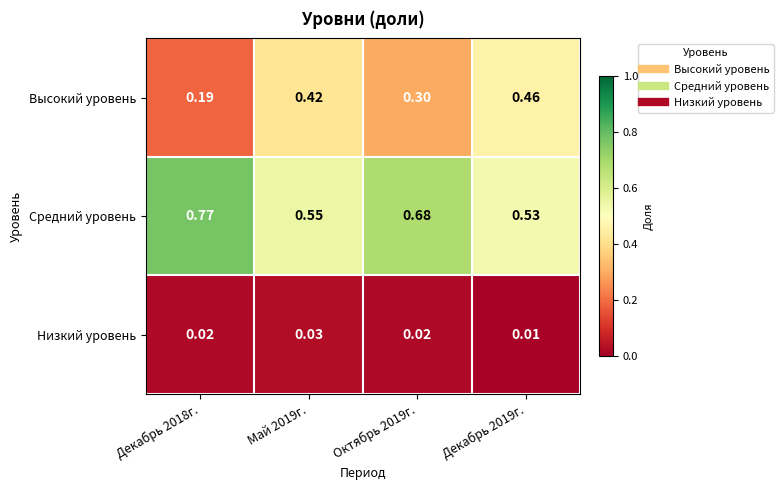

Which series has the largest total across all categories?

Средний уровень